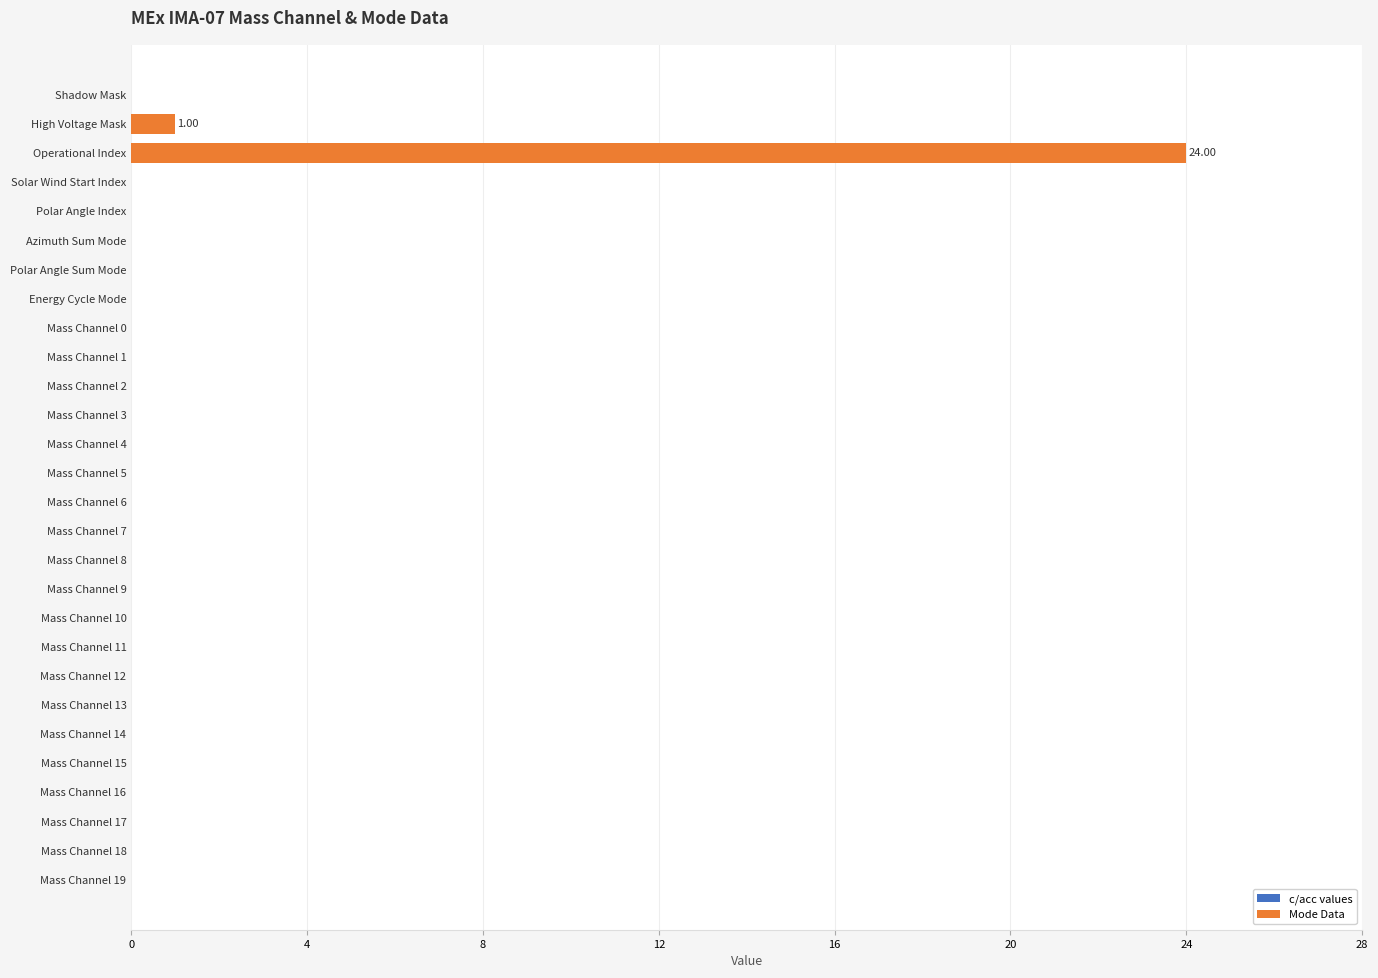

Where is the data nearest to the value 12?

High Voltage Mask